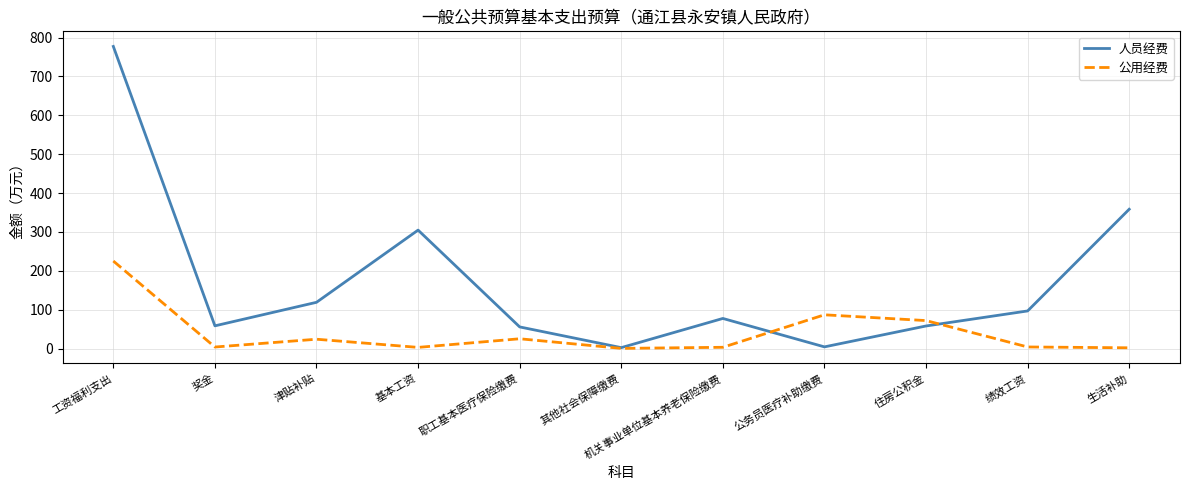

In 人员经费, how many points are lower than both neighbors (excluding endpoints)?

3